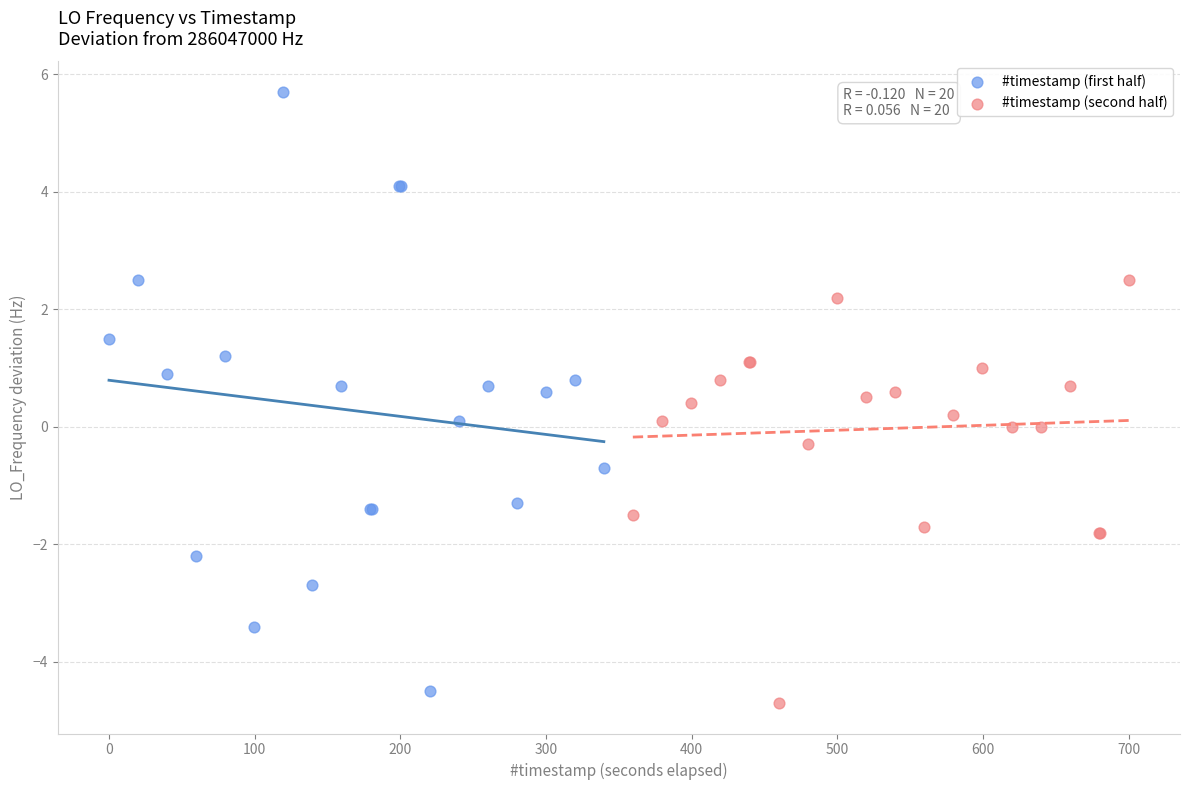

Which series reaches the maximum Y coordinate?

#timestamp (first half)